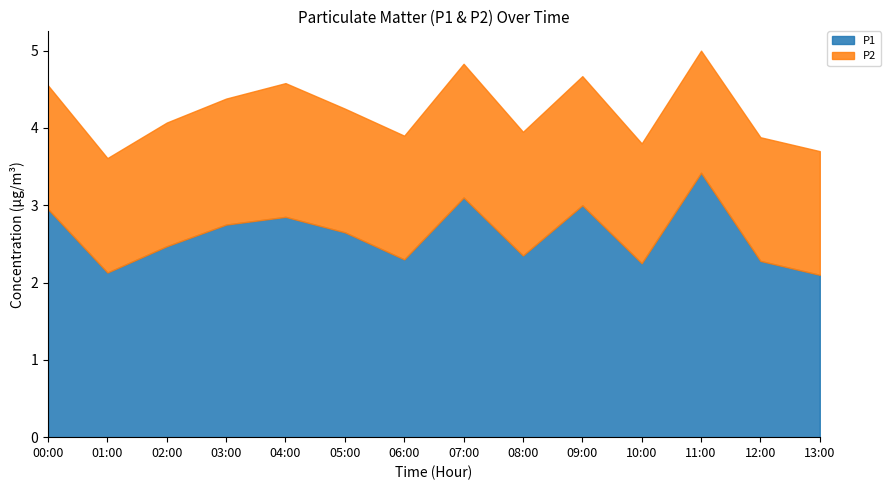

Between 02:00 and 09:00, which series saw the biggest shift?

P1